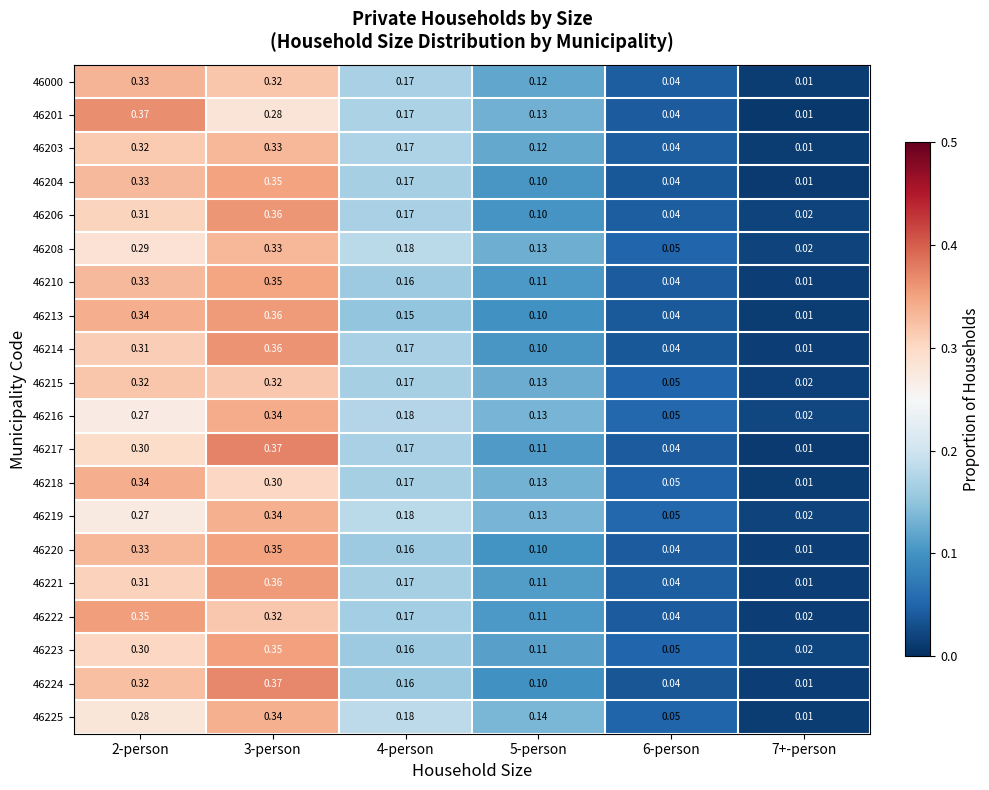

Is the value of 46204 at 5-person greater than the value of 46220 at 6-person?

Yes